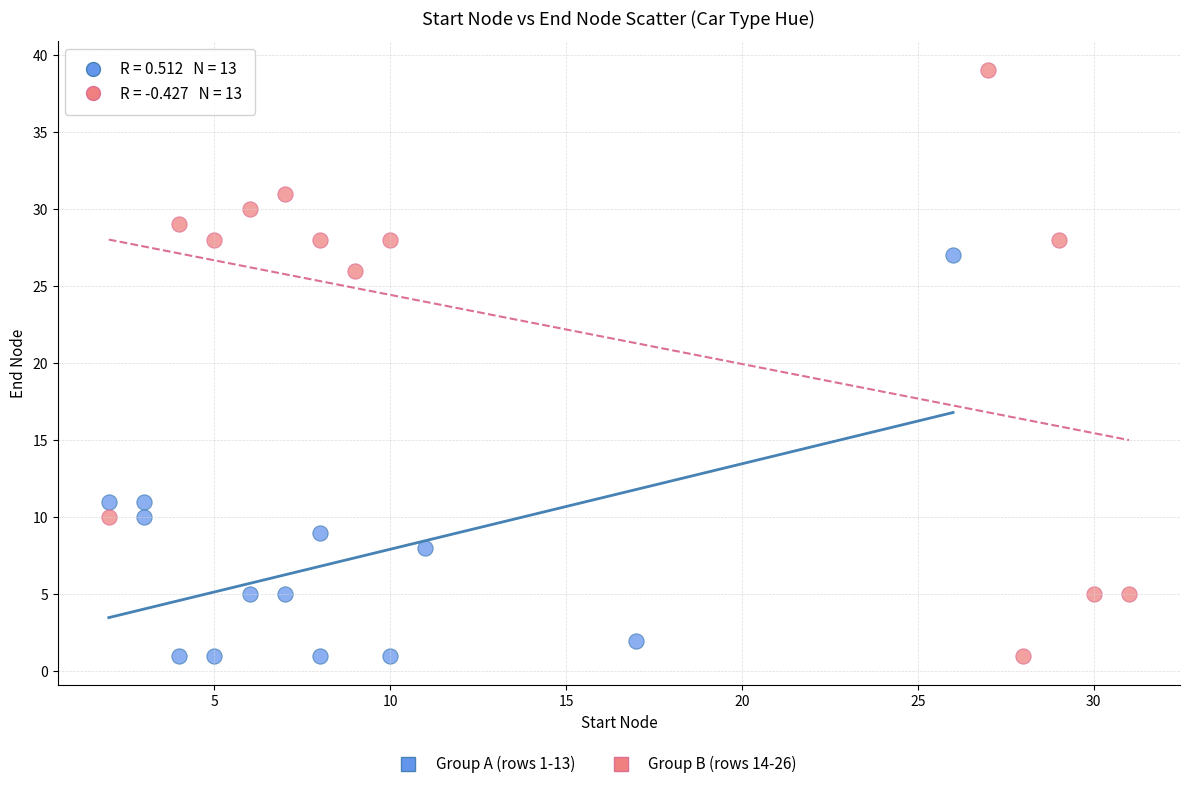

Which series has the widest spread of Y values?

Group B (rows 14-26)